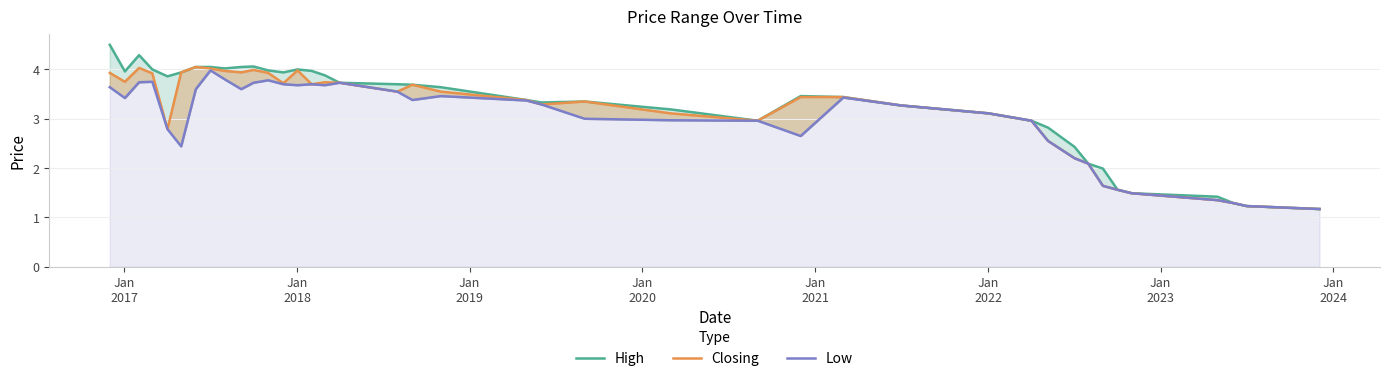

In Closing, how many points are lower than both neighbors (excluding endpoints)?

8